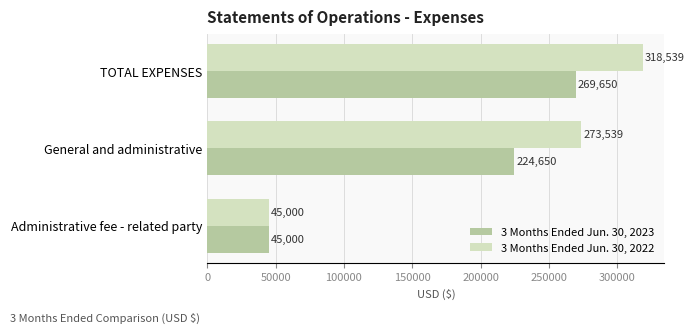

Count the 3 Months Ended Jun. 30, 2023 values in the range 45000 to 269650.

3